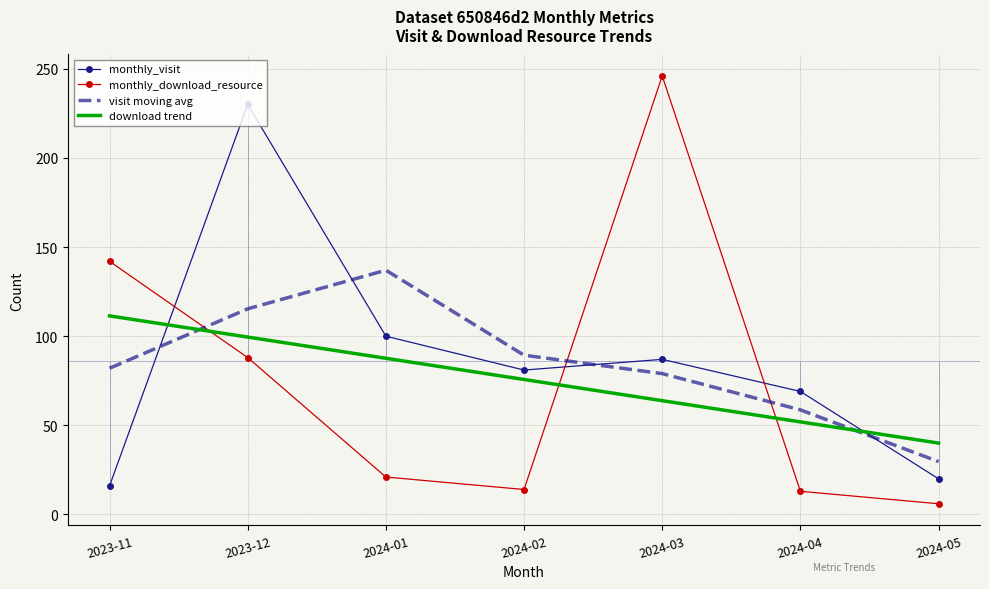

Which has a higher value, 2024-02 or 2024-01?

2024-01